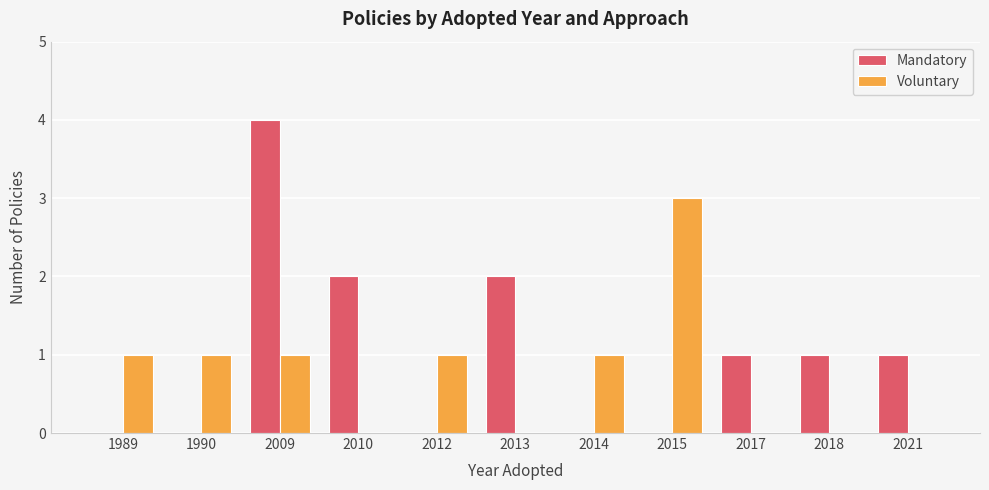

Reading left to right, list all the values displayed in this chart.

Mandatory: 1989=0	1990=0	2009=4	2010=2	2012=0	2013=2	2014=0	2015=0	2017=1	2018=1	2021=1
Voluntary: 1989=1	1990=1	2009=1	2010=0	2012=1	2013=0	2014=1	2015=3	2017=0	2018=0	2021=0